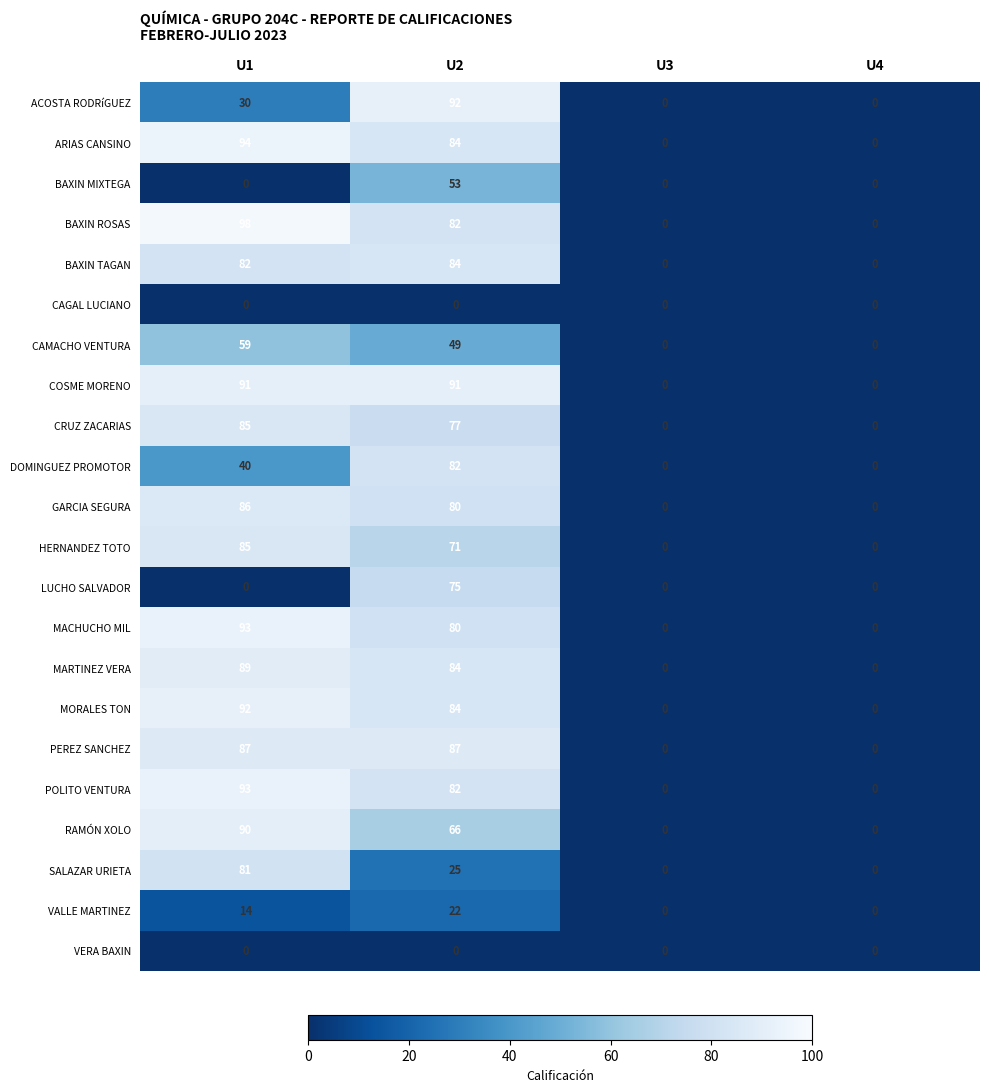

Where does the GARCIA SEGURA series first go above 80?

U1